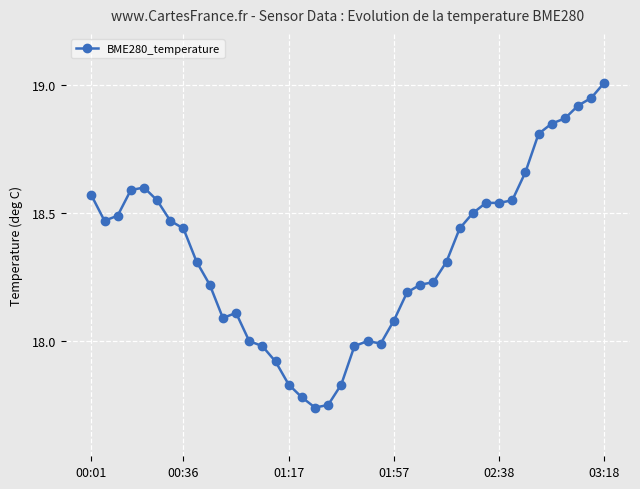

What is the difference between the second highest and second lowest values?

1.2